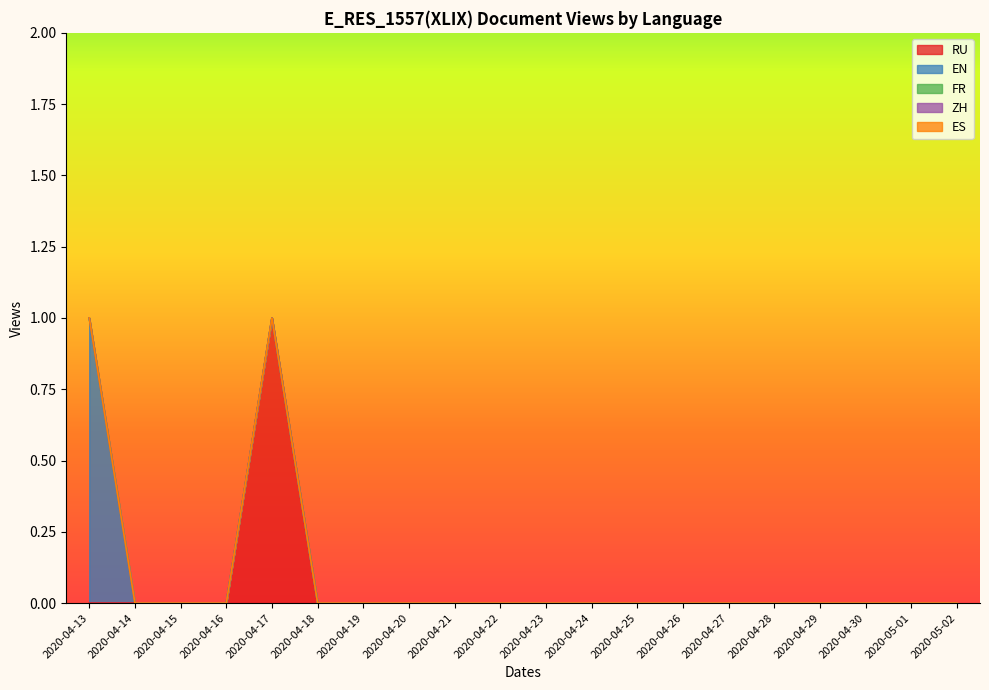

List the series in order of their peak value, highest first.

RU, EN, FR, ZH, ES